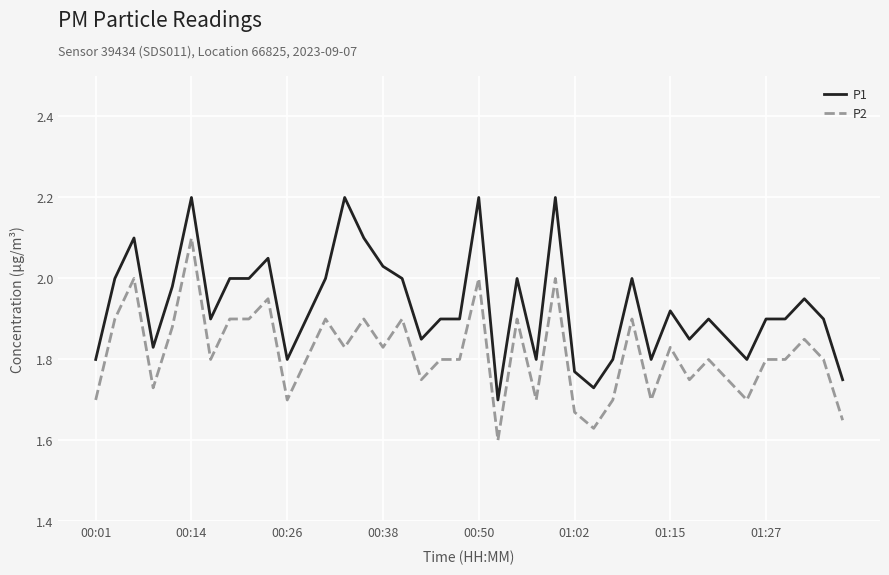

What is the difference between the maximum and minimum values in the P1 series?

0.5